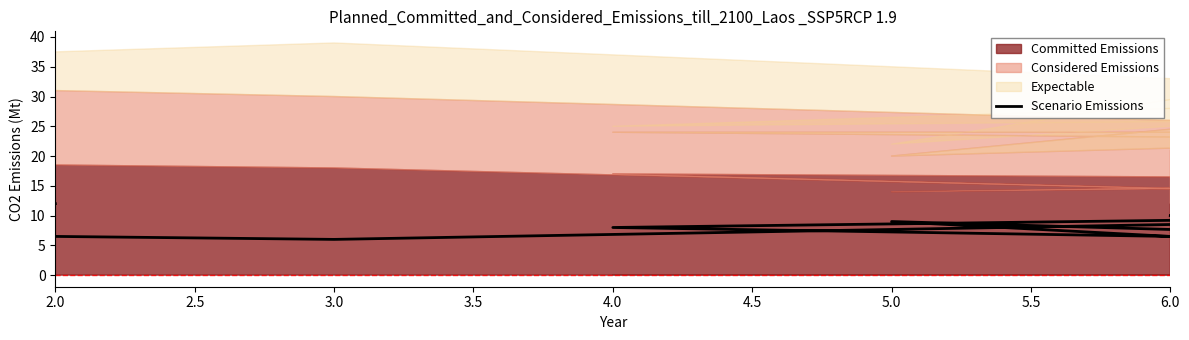

How many values are below 8?

4